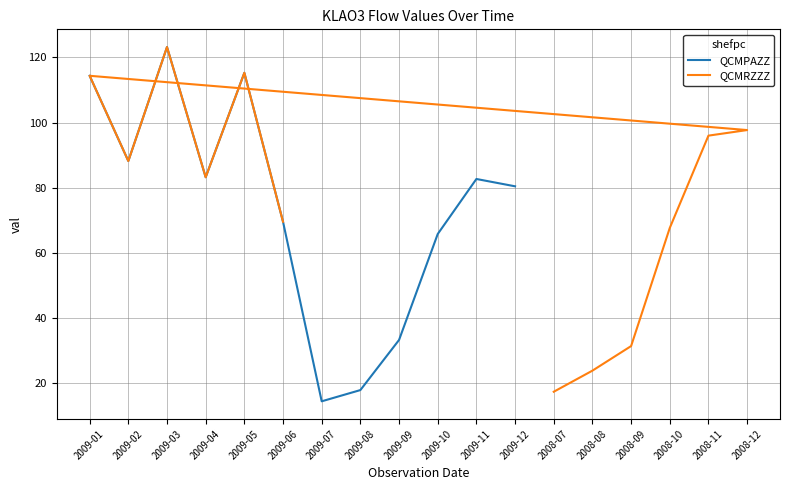

What is the average value of the QCMRZZZ series?

77.3